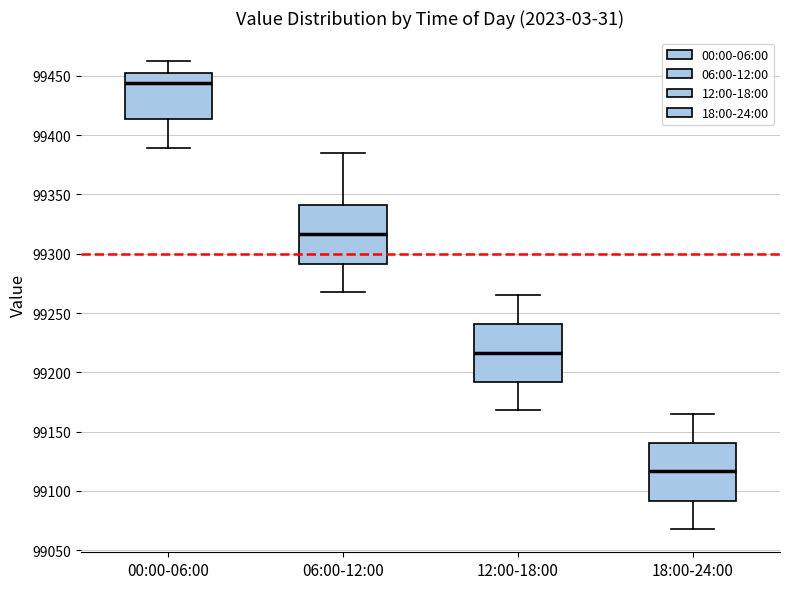

Where does the upper whisker of the box for 18:00-24:00 end on the y-axis? The values are not printed on the chart, so give them approximately, as read against the axis.

99165